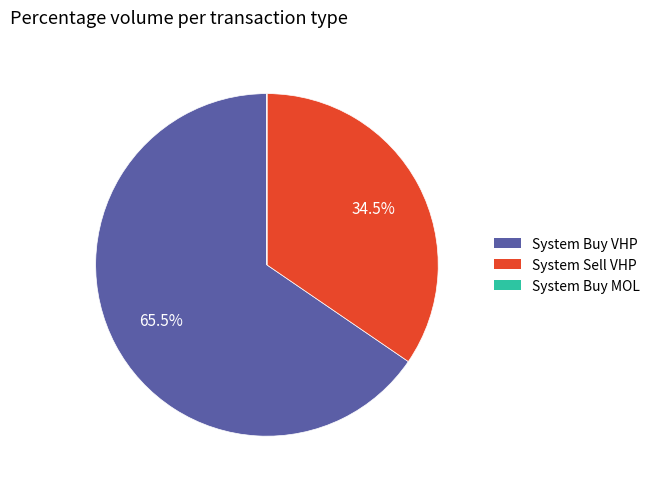

Does any single category account for the majority?

Yes